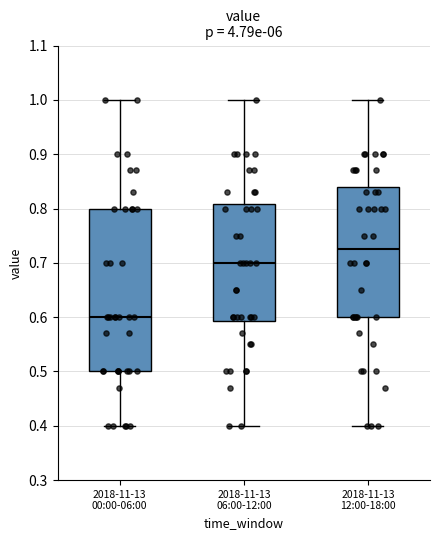

Reading left to right, read every box against the y-axis: the position of its median line, the range the box covers, and the ends of its whiskers. The values are not printed on the chart, so give them approximately, as read against the axis.

2018-11-13 00:00-06:00: median 0.60, box 0.50 to 0.80, whiskers 0.40 to 1.00
2018-11-13 06:00-12:00: median 0.70, box 0.59 to 0.81, whiskers 0.40 to 1.00
2018-11-13 12:00-18:00: median 0.73, box 0.60 to 0.84, whiskers 0.40 to 1.00